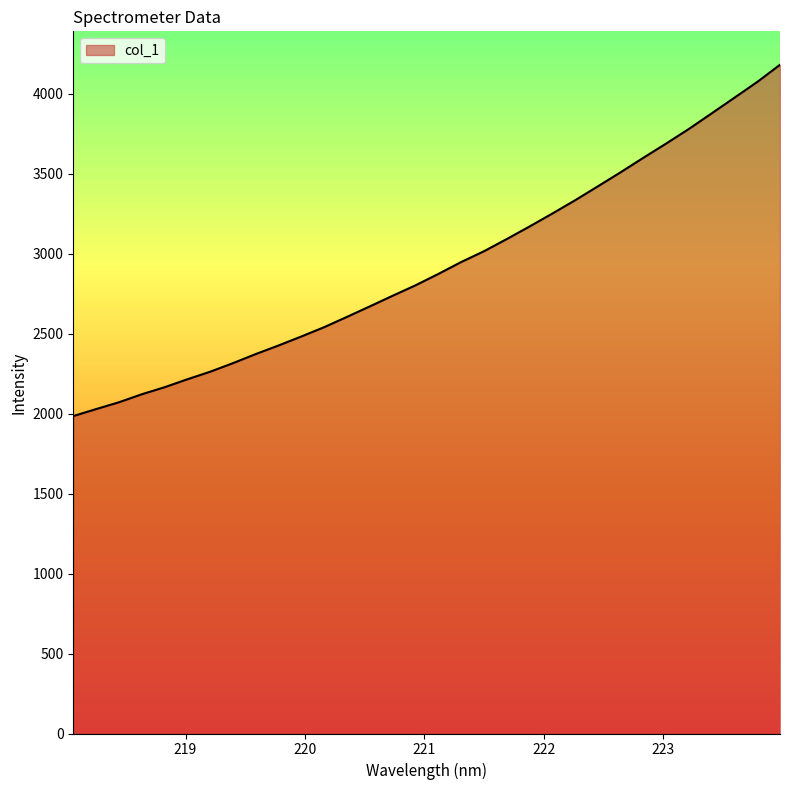

What is the maximum value shown in the chart?

4181.7